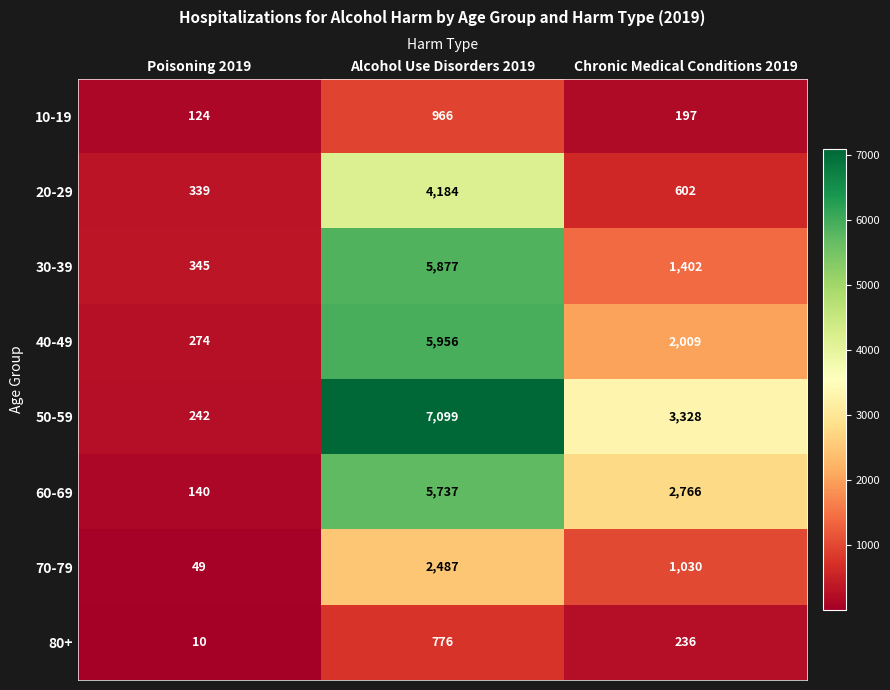

At Poisoning 2019, list the series in order from largest to smallest.

30-39, 20-29, 40-49, 50-59, 60-69, 10-19, 70-79, 80+